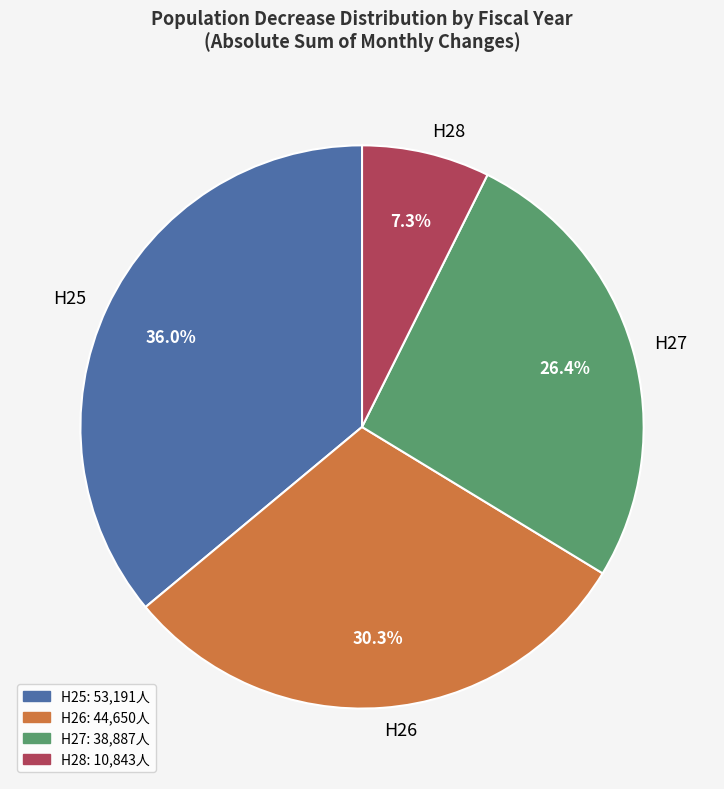

Count the number of slices in the pie.

4